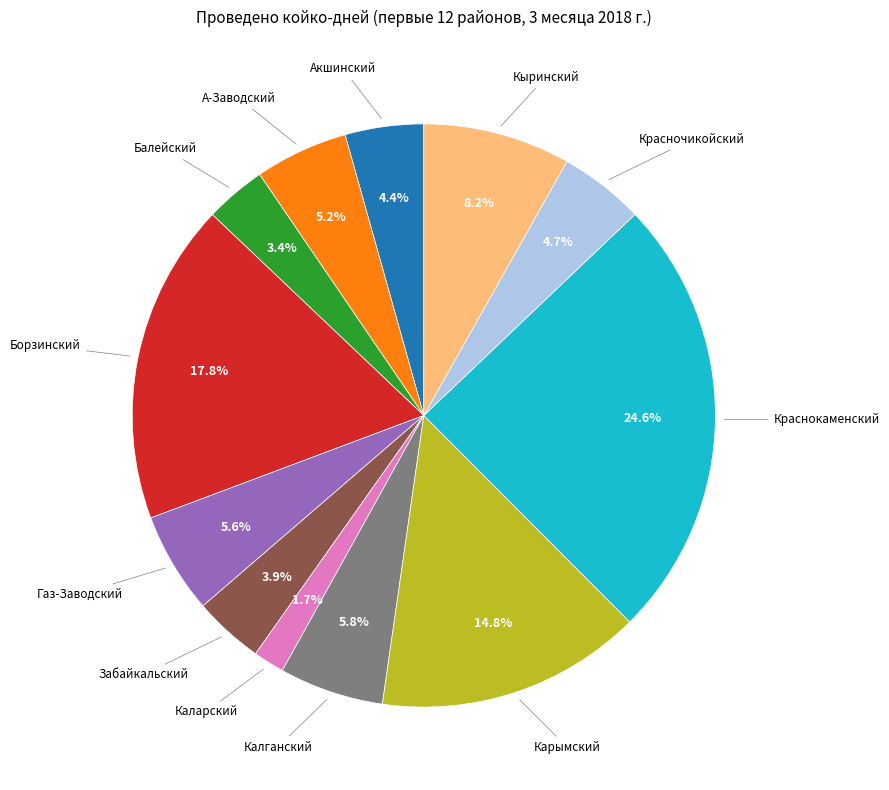

Is there any slice that represents more than half of the pie?

No